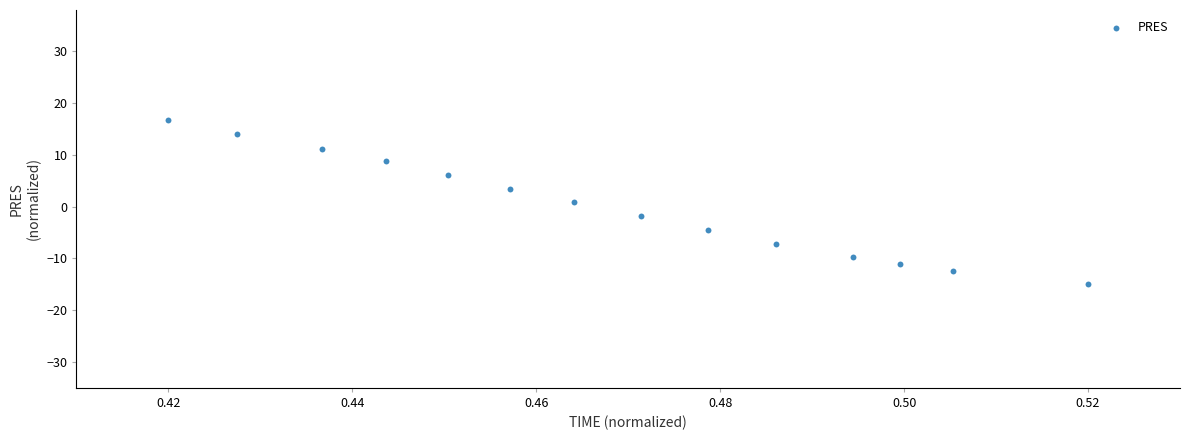

What is the range of Y values (max minus min)?

31.7